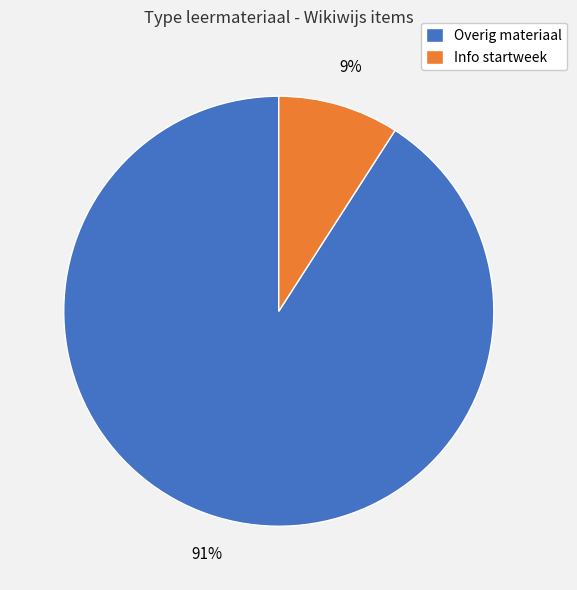

Which slice is the largest?

Overig materiaal